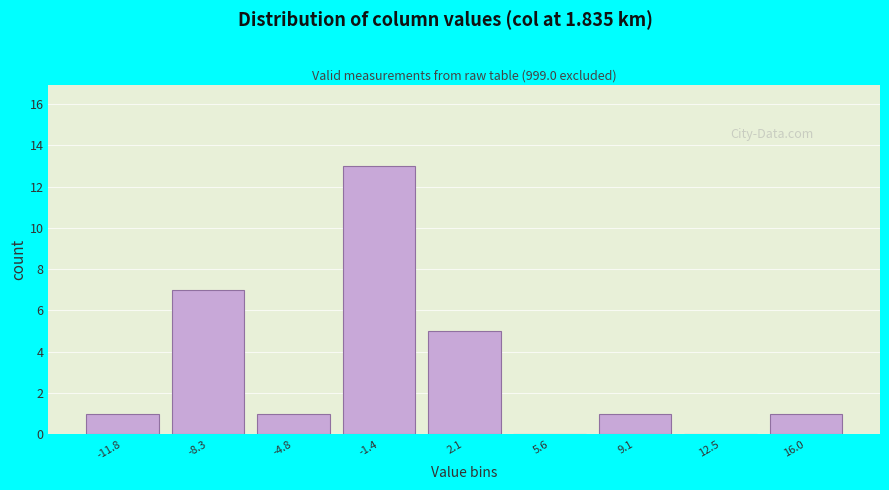

Reading left to right, list all the values displayed in this chart.

-11.8=1	-8.3=7	-4.8=1	-1.4=13	2.1=5	5.6=0	9.1=1	12.5=0	16.0=1